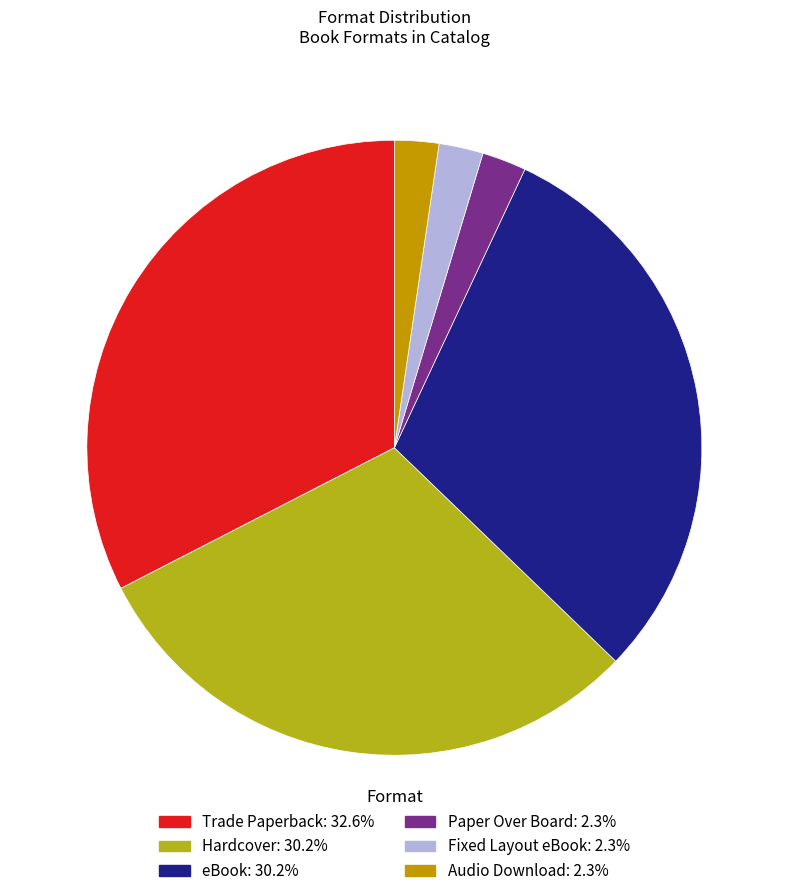

Is it true that Trade Paperback is 24% of the pie?

False